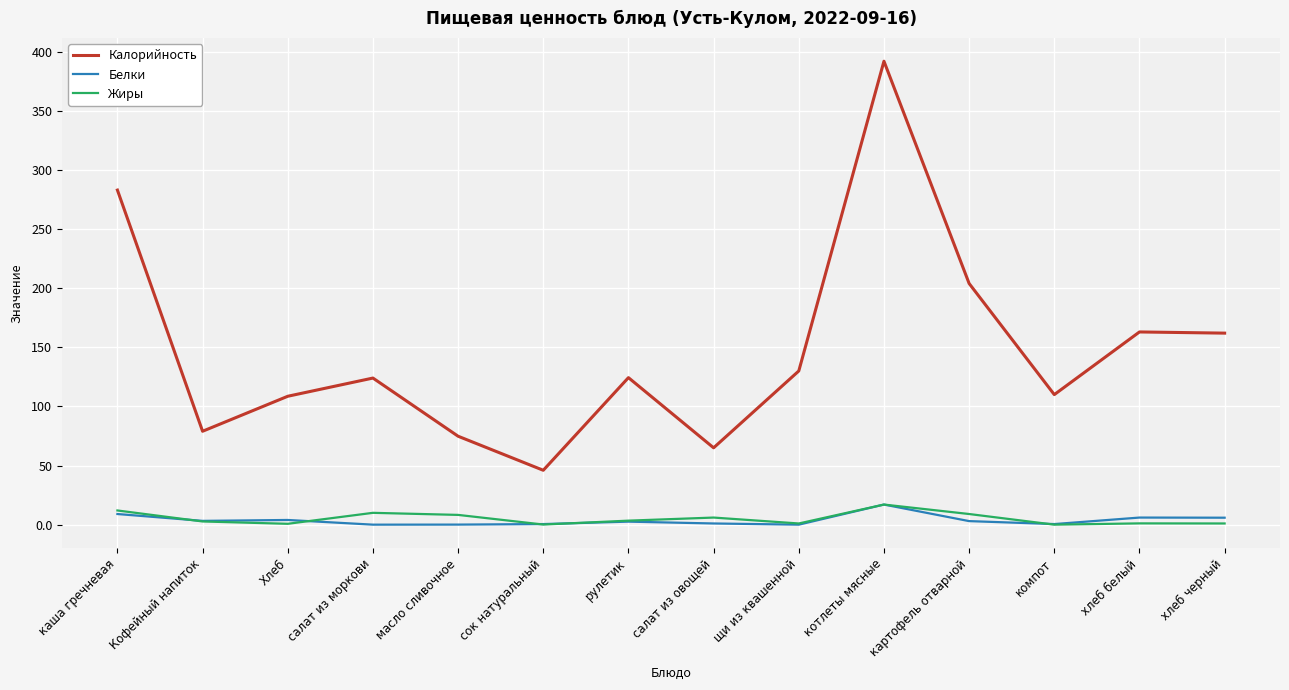

Does the chart display data point markers on the line(s)?

No